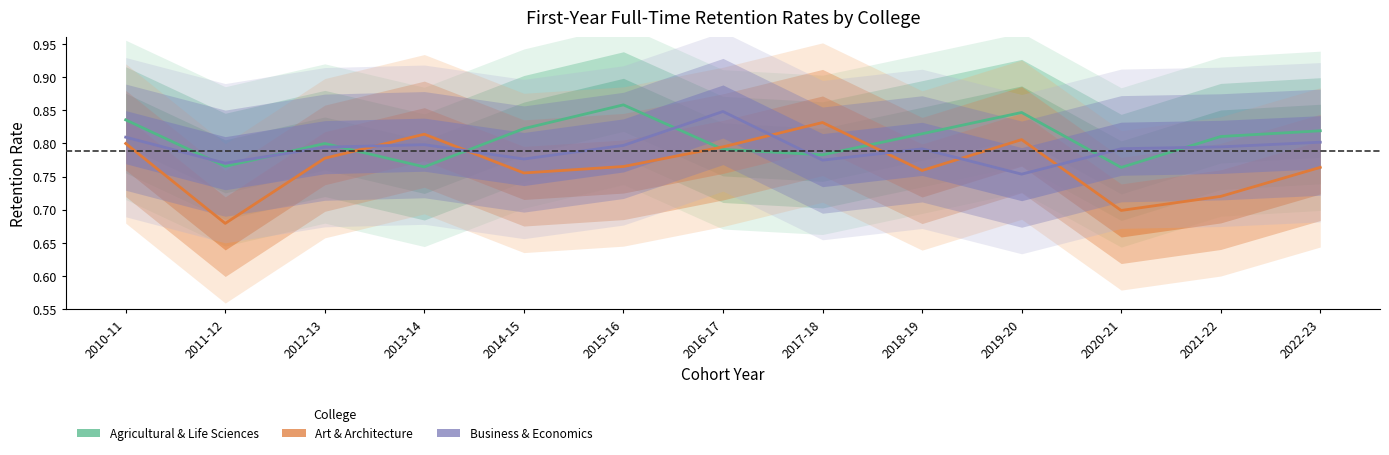

Which series has the largest total across all categories?

Agricultural & Life Sciences